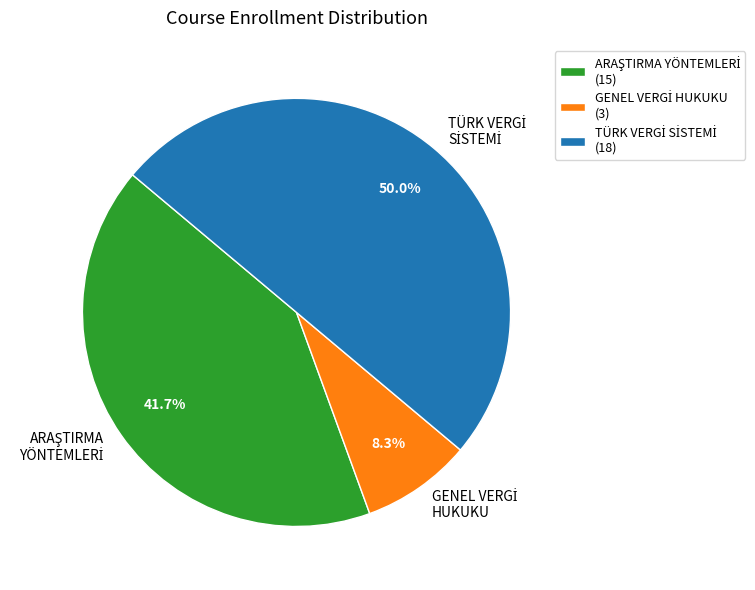

To the nearest percent, what is the average slice percentage?

33%